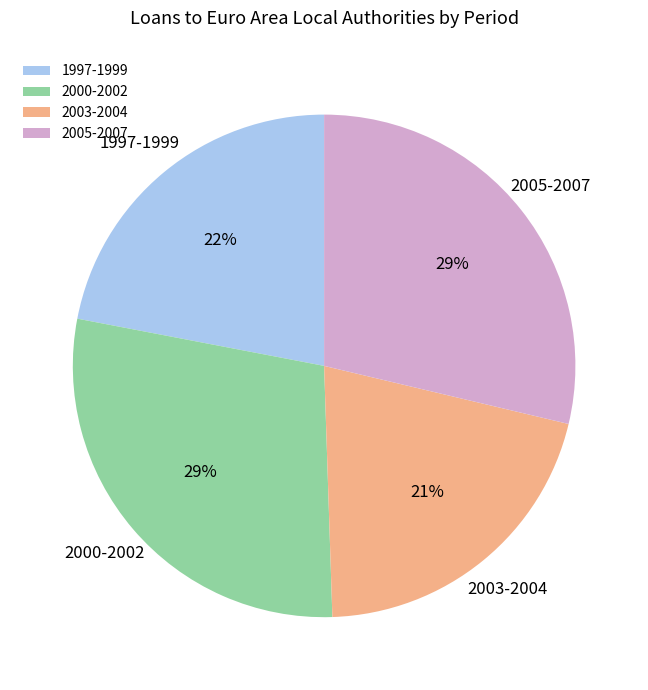

To the nearest percent, what is the average slice percentage?

25%